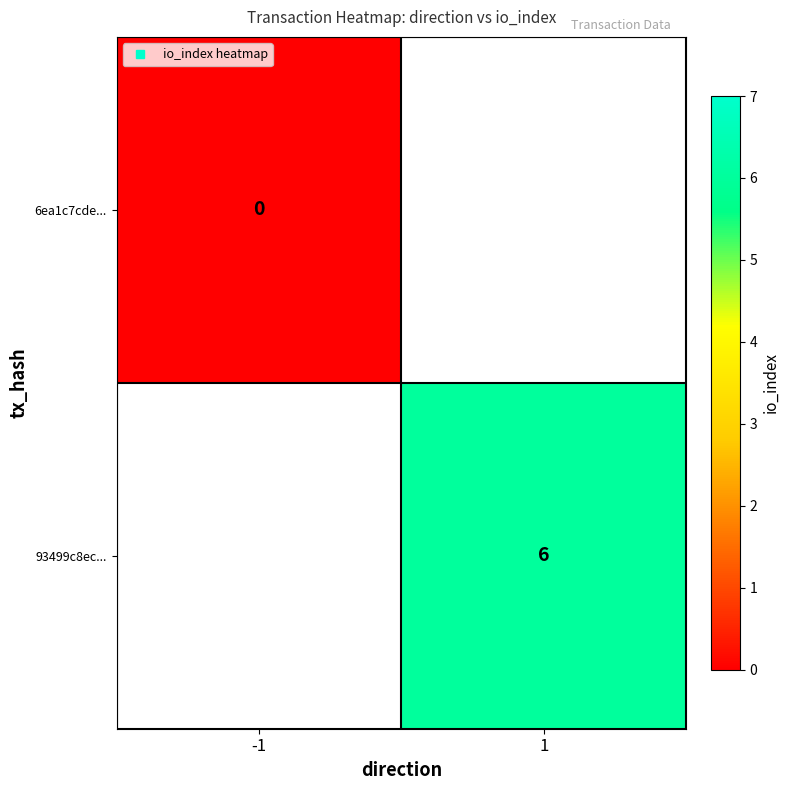

Is it true that 93499c8ec... equals 6.0 at 1?

True